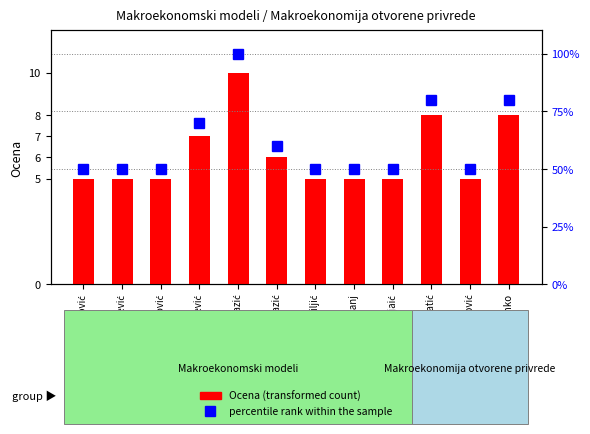

List the series in order of their peak value, highest first.

percentile rank within the sample, Ocena (transformed count)